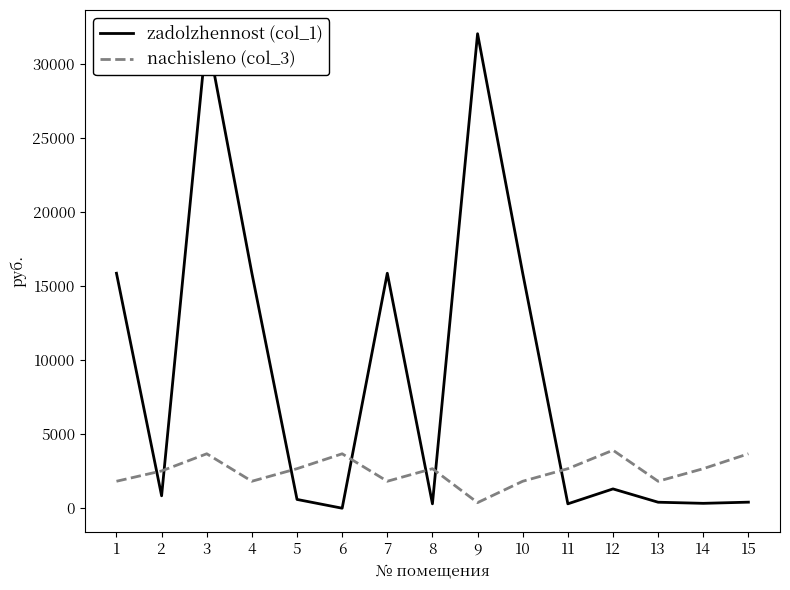

Reading left to right, transcribe all the data shown in this chart.

zadolzhennost (col_1): 1=15857.3	2=837.5	3=32020.6	4=15857.3	5=592.8	6=0.0	7=15857.3	8=296.4	9=32020.6	10=15856.9	11=296.4	12=1303.0	13=404.3	14=329.4	15=408.2
nachisleno (col_3): 1=1819.3	2=2515.5	3=3673.8	4=1819.3	5=2667.6	6=3673.8	7=1819.3	8=2667.6	9=377.6	10=1819.3	11=2667.6	12=3913.7	13=1819.3	14=2667.6	15=3673.8